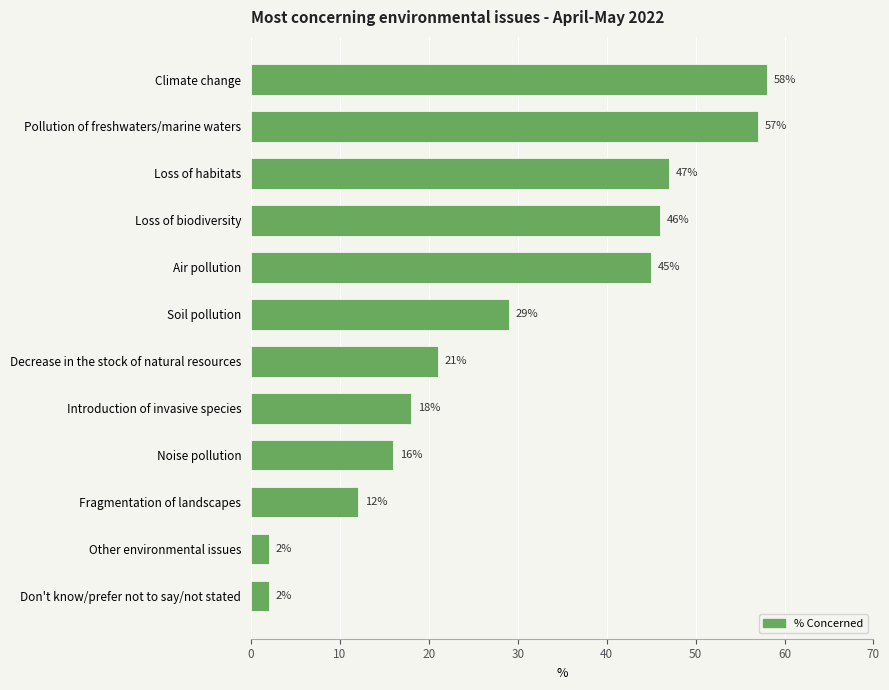

What is the approximate value at Pollution of freshwaters/marine waters?

57